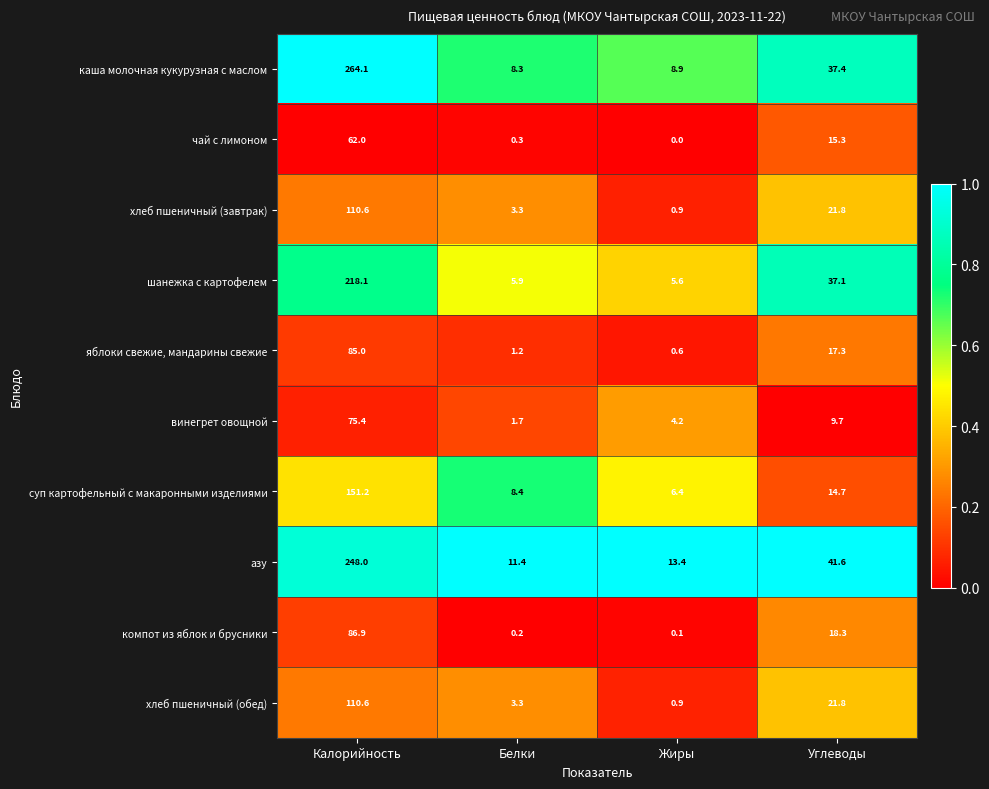

What is the average value of the винегрет овощной series?

22.8